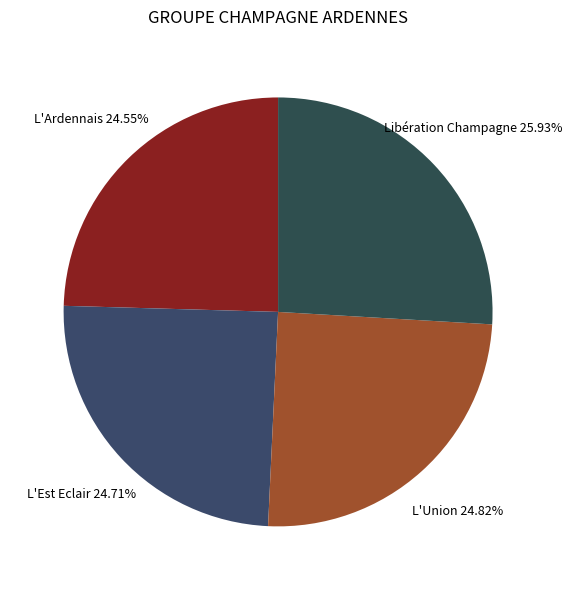

To the nearest percent, what is the difference between the Libération Champagne and L'Union slice percentages?

1%